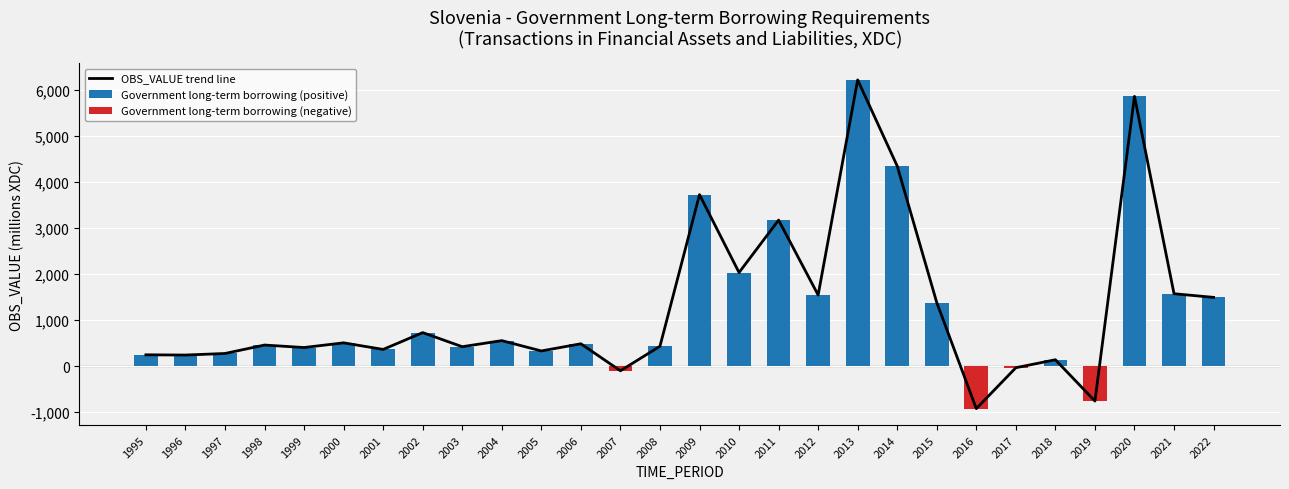

Does the chart contain stacked bars?

No